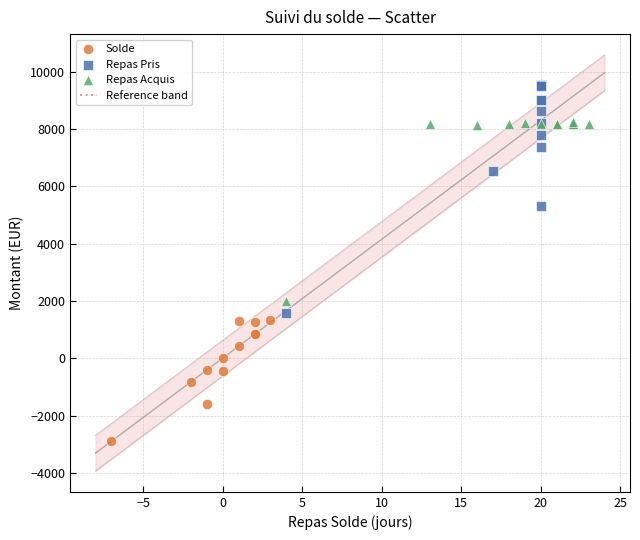

Which series contains the highest Y value?

Repas Pris